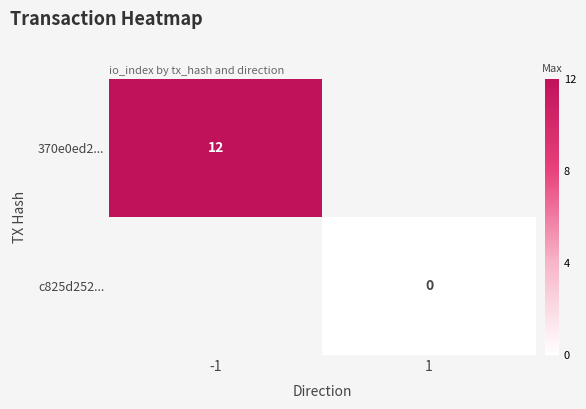

Which has a higher value, 1 or -1?

-1